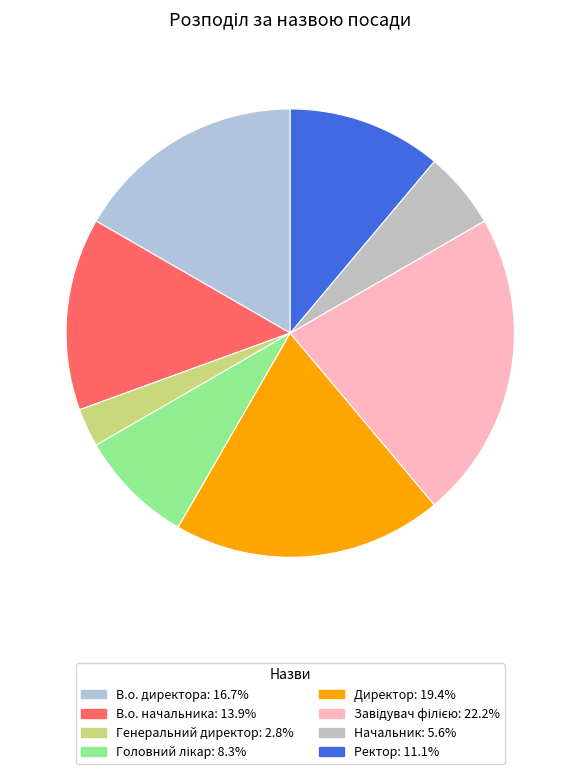

Does Начальник account for over 50% of the chart?

No